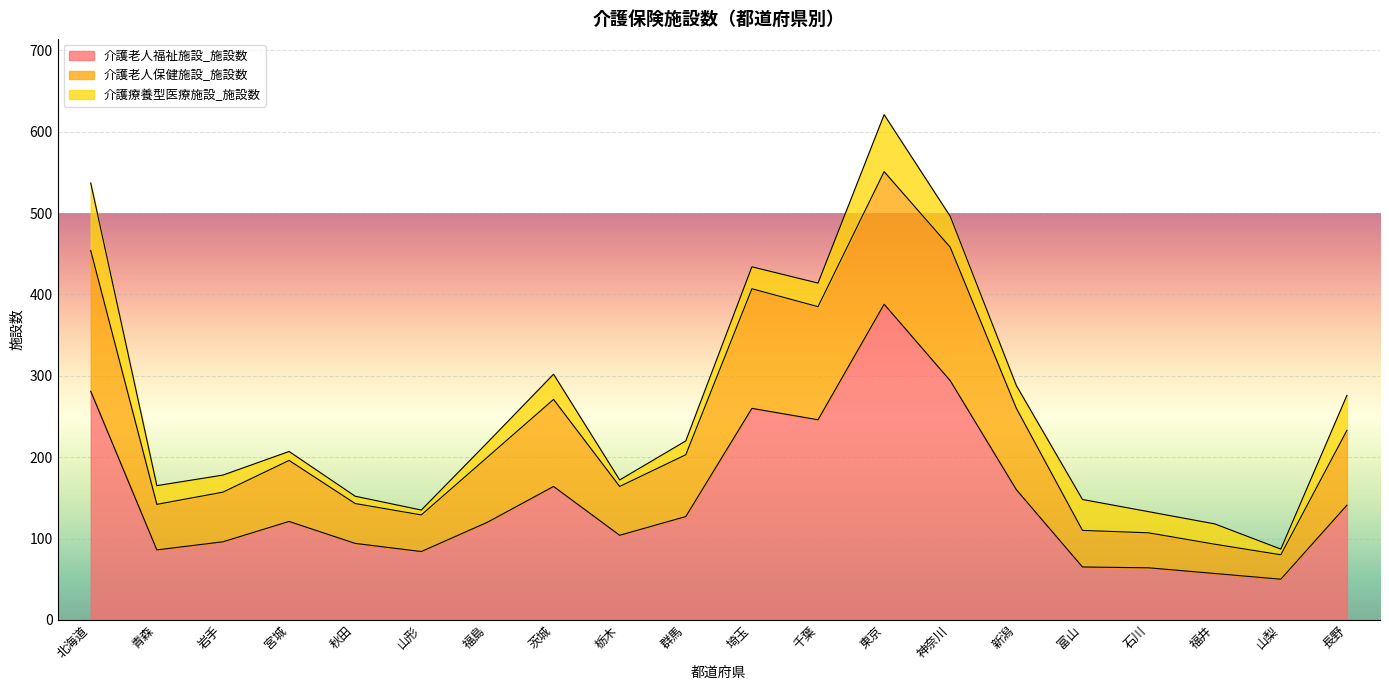

What is the minimum value for 介護老人福祉施設_施設数?

50